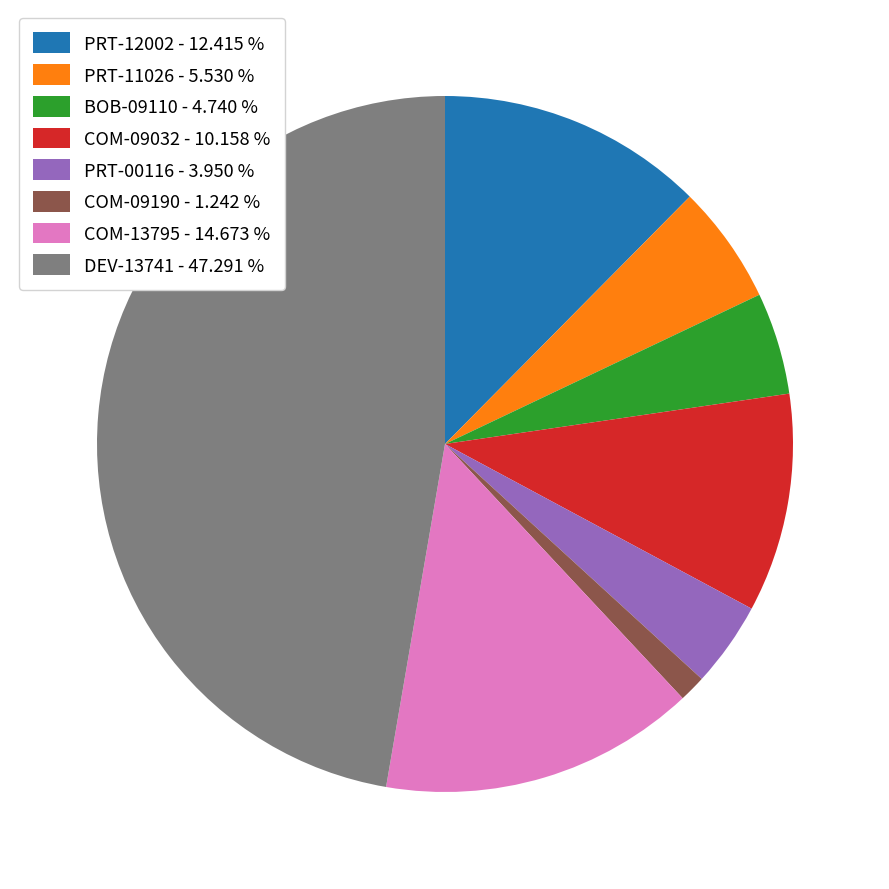

Does any single category account for the majority?

No